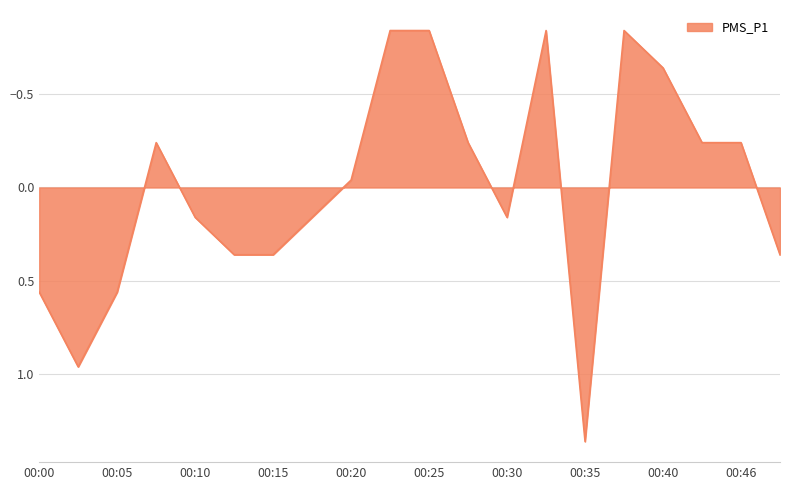

What is the difference between the maximum and minimum values?

2.2